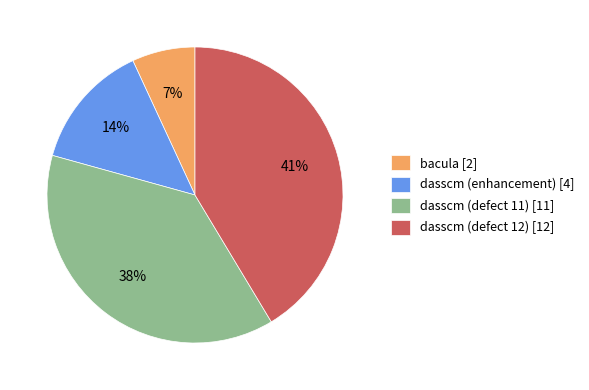

Which category has the smallest portion of the pie?

bacula